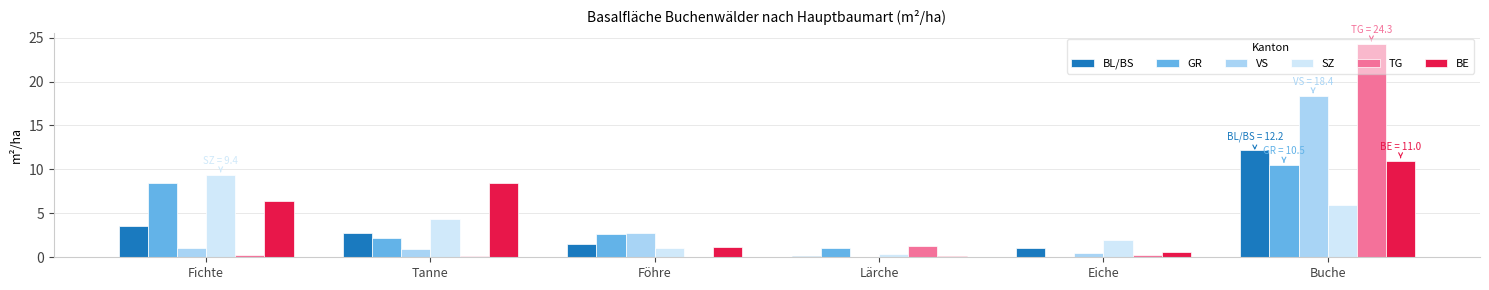

At which label is VS closest to 9?

Föhre